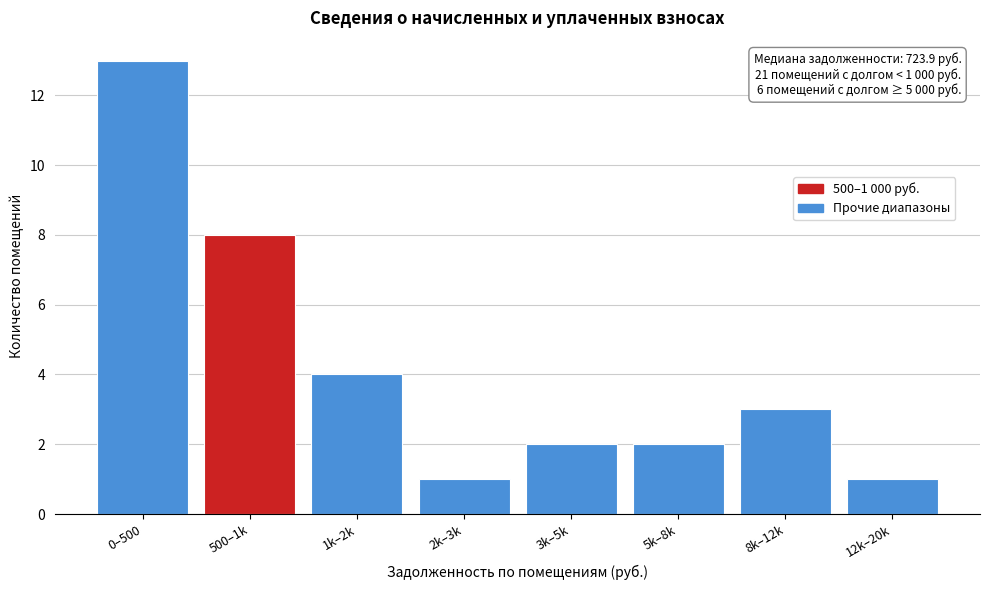

Reading left to right, what are all the values shown in this chart?

13	8	4	1	2	2	3	1